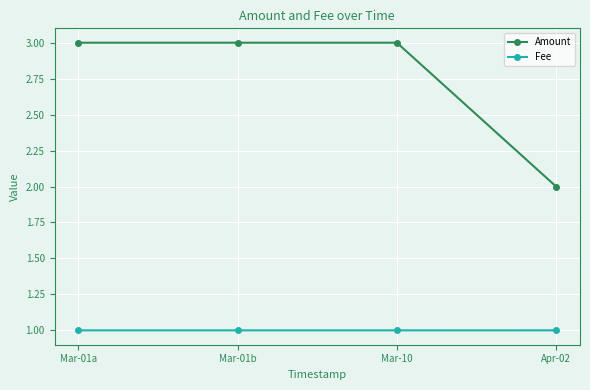

What is the total value across all series at Mar-01a?

4.0